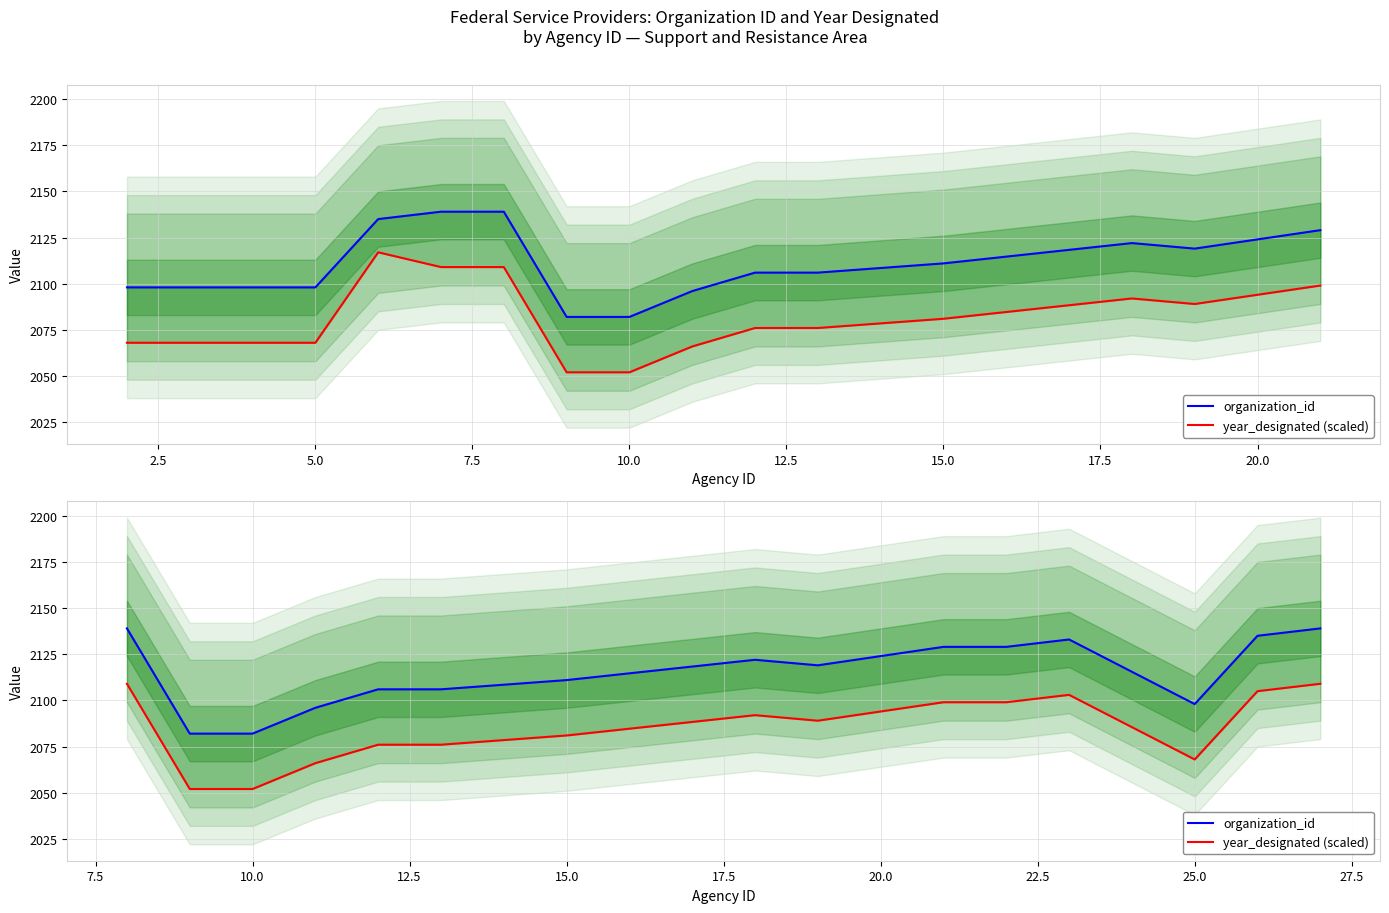

Which series has the largest total across all categories?

organization_id